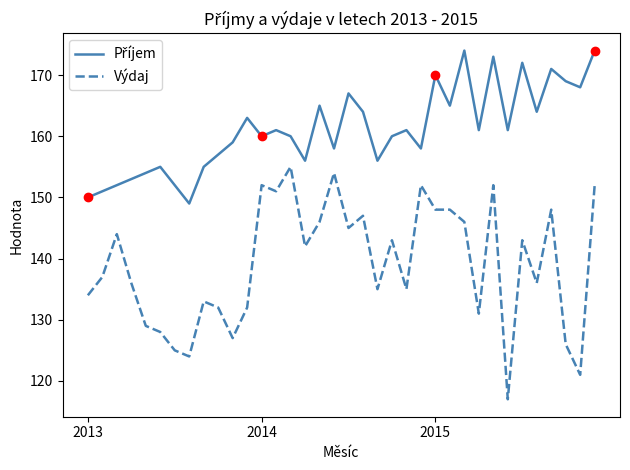

What is the maximum value shown in the chart?

174